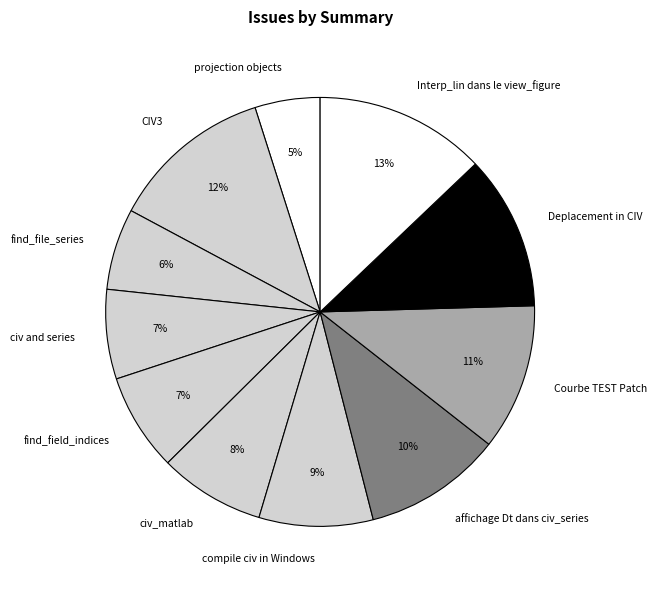

To the nearest percent, what is the combined percentage of find_file_series and CIV3?

18%